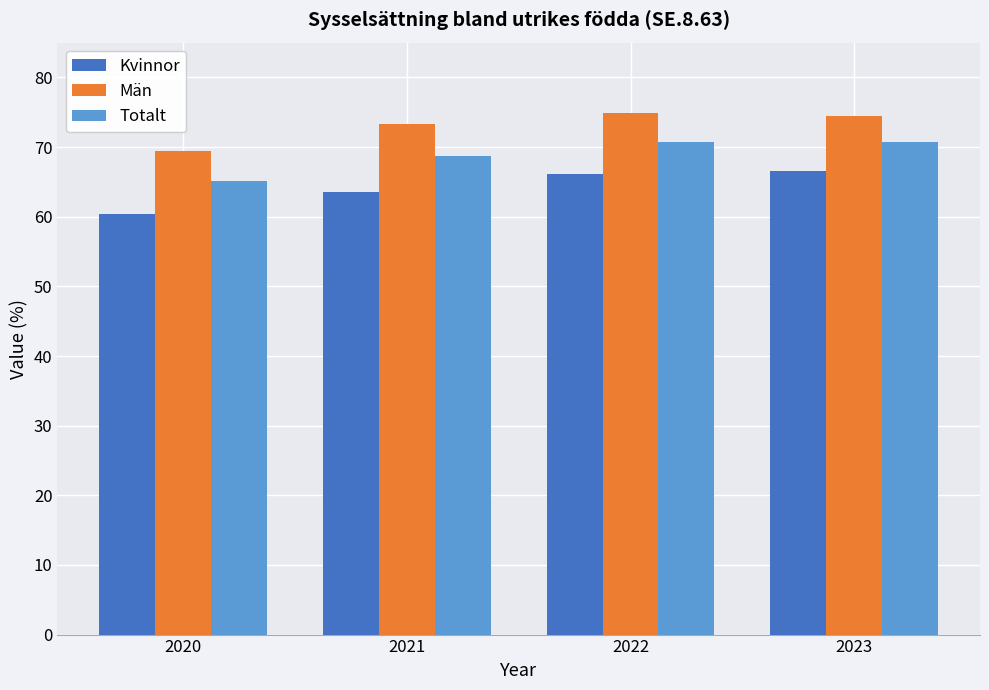

Rank the series at 2022 from highest to lowest value.

Män, Totalt, Kvinnor